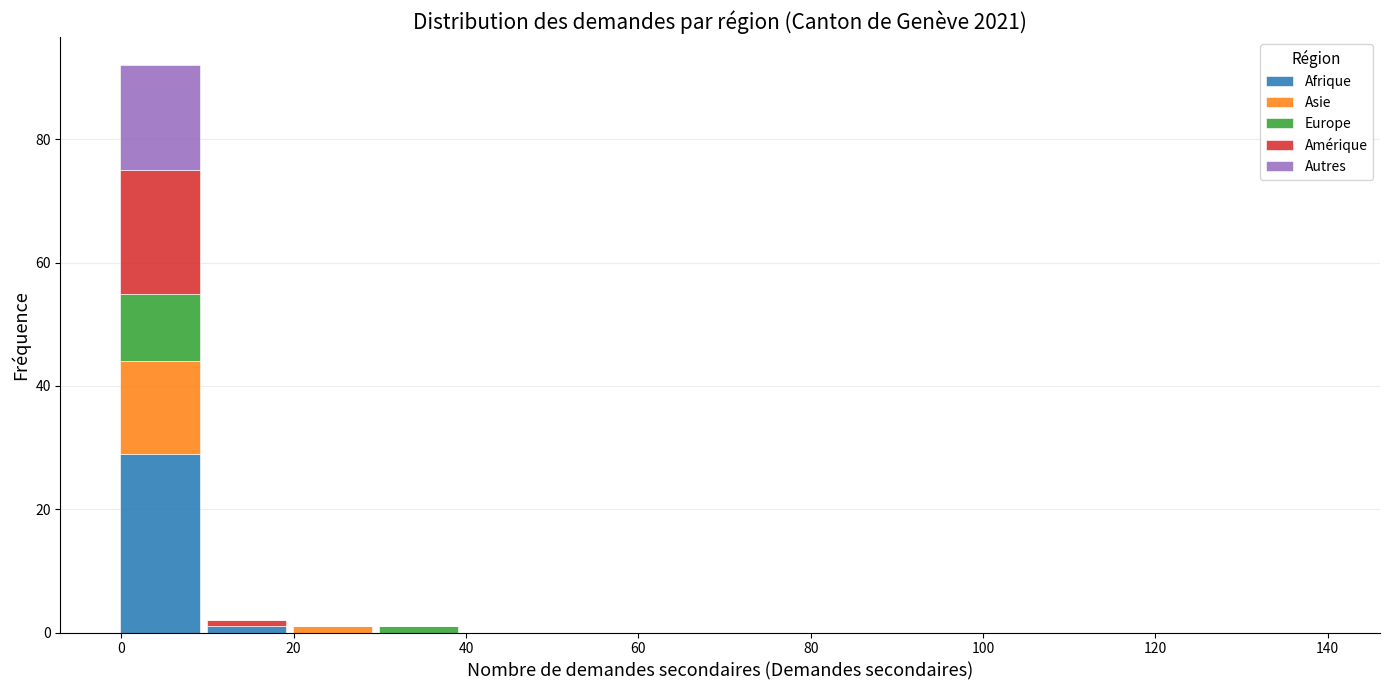

Which range on the x-axis has the tallest stacked bar (by total height)?

-0.5 to 9.5